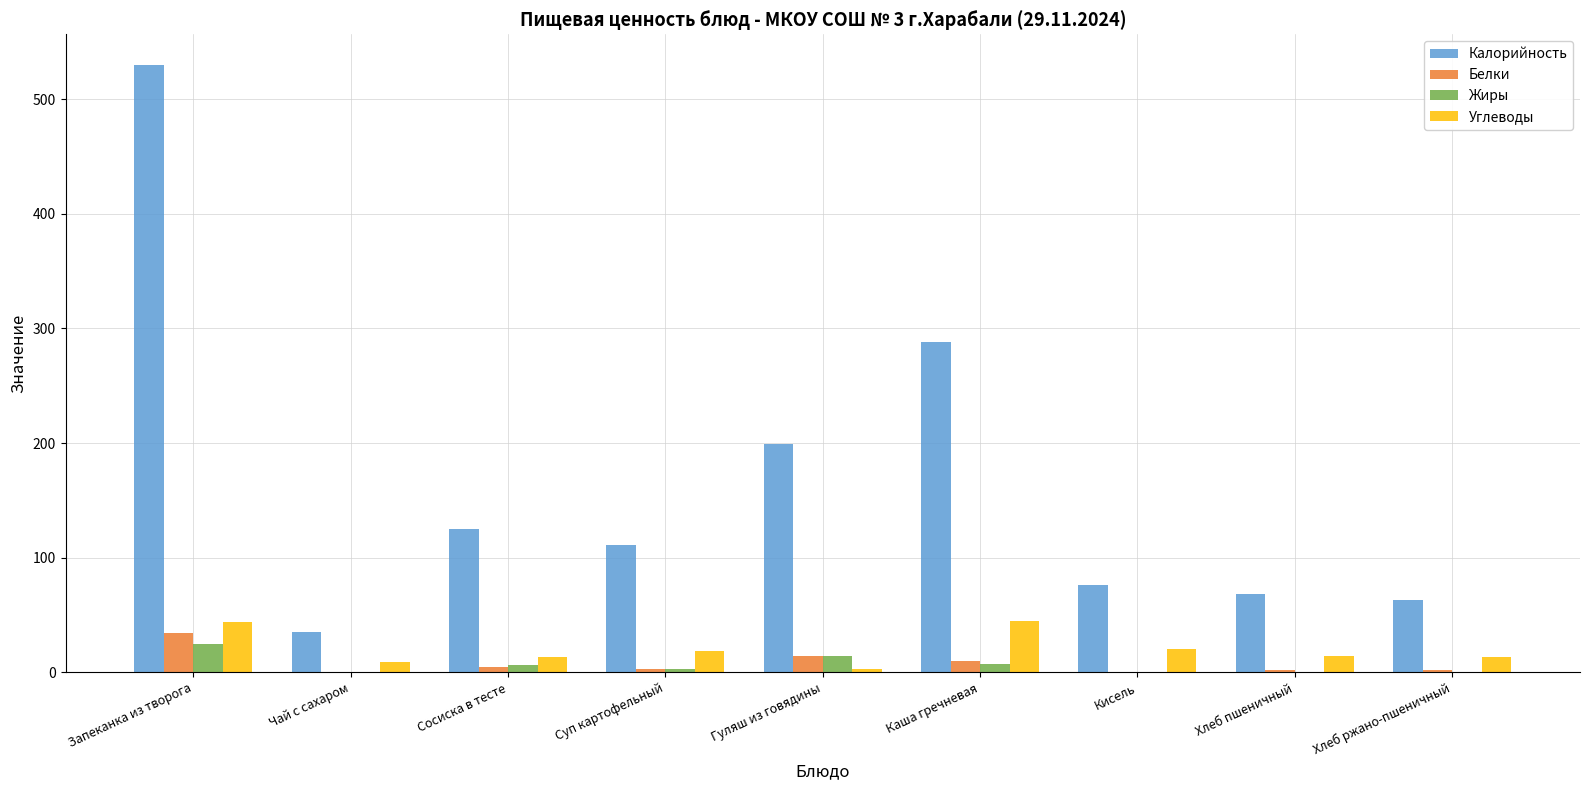

Which series has the largest total across all categories?

Калорийность